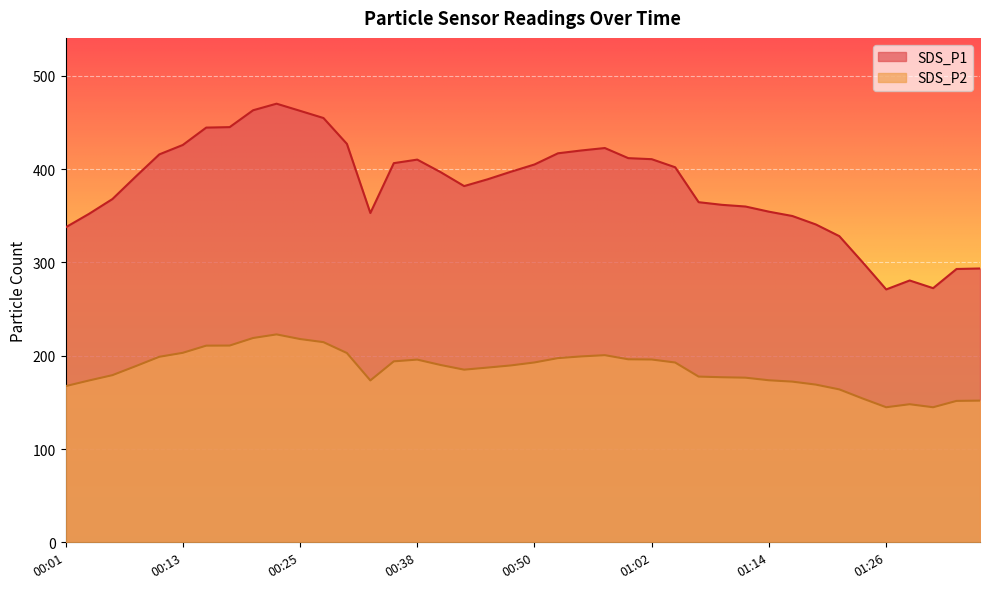

What position from the left is 00:11?

5